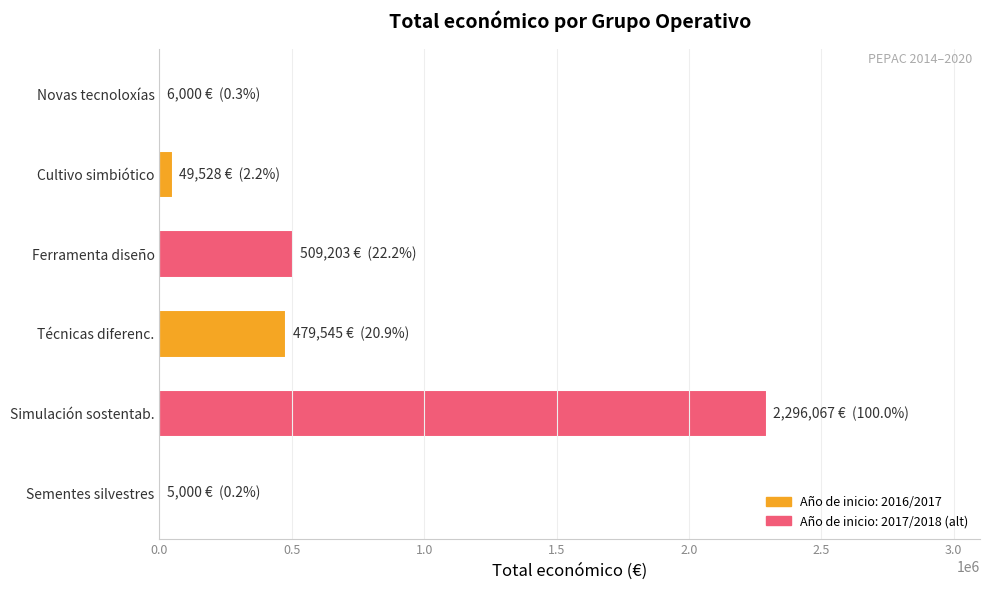

Between Simulación sostentab. and Cultivo simbiótico, which is larger?

Simulación sostentab.